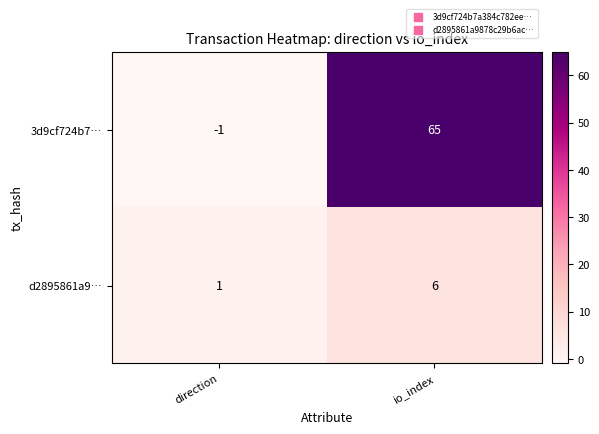

At how many categories does at least one series exceed 35?

1